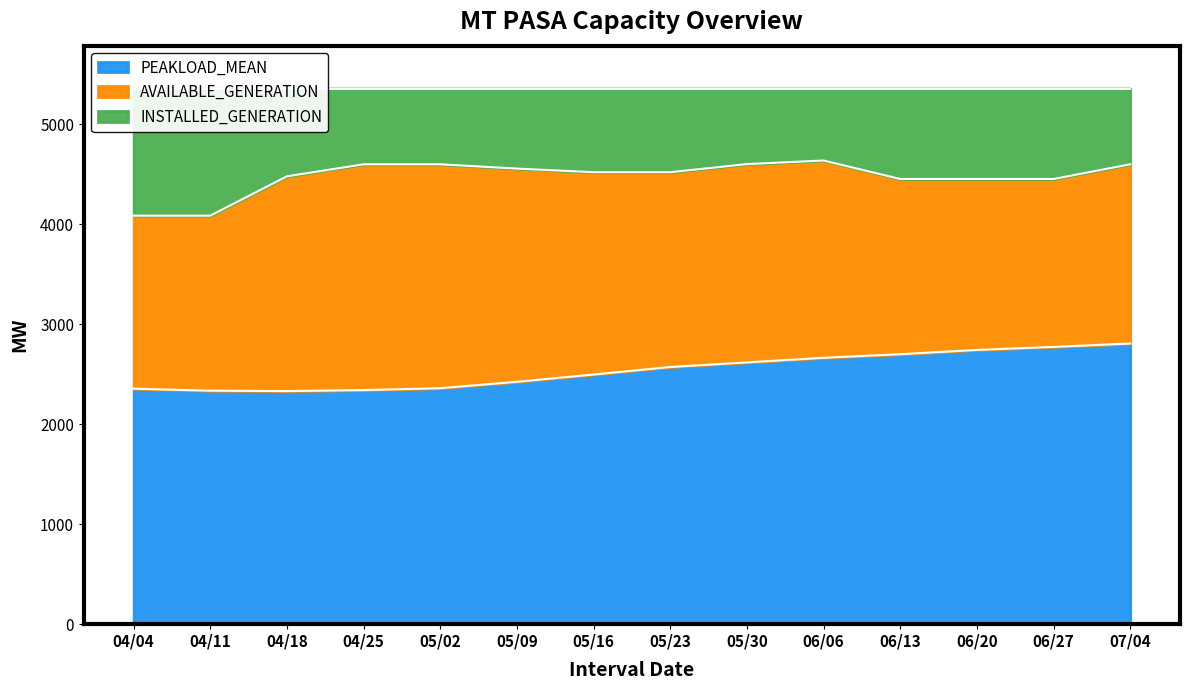

True or false: AVAILABLE_GENERATION has more than 2 points higher than both neighbors.

False